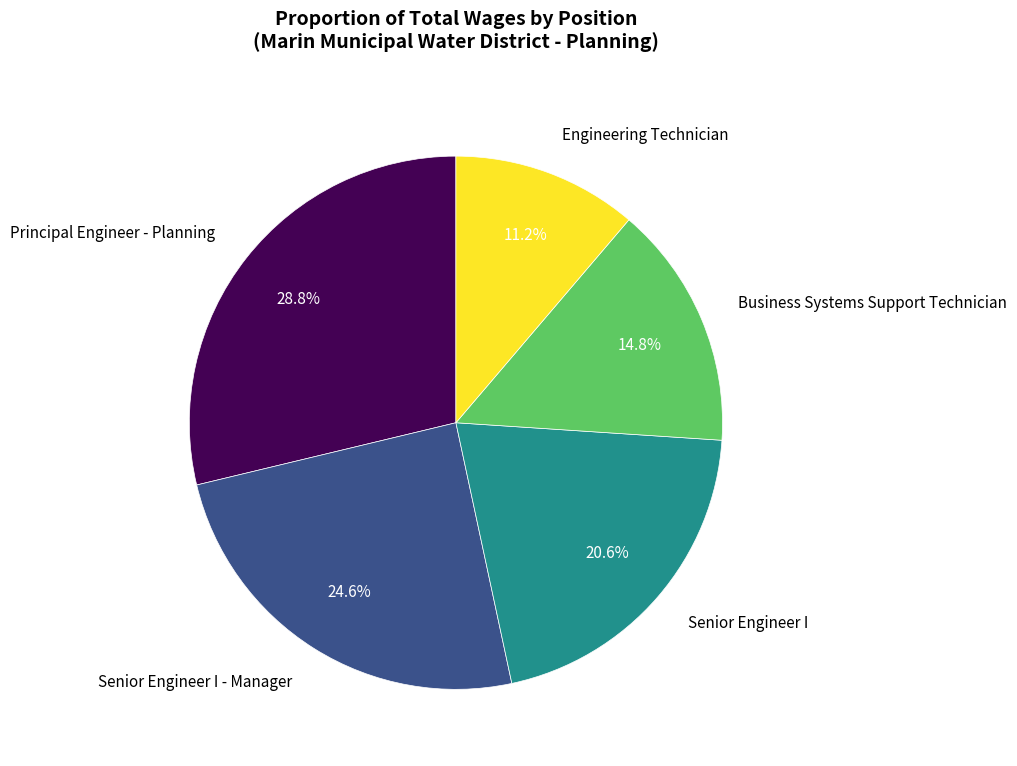

Count the number of slices in the pie.

5